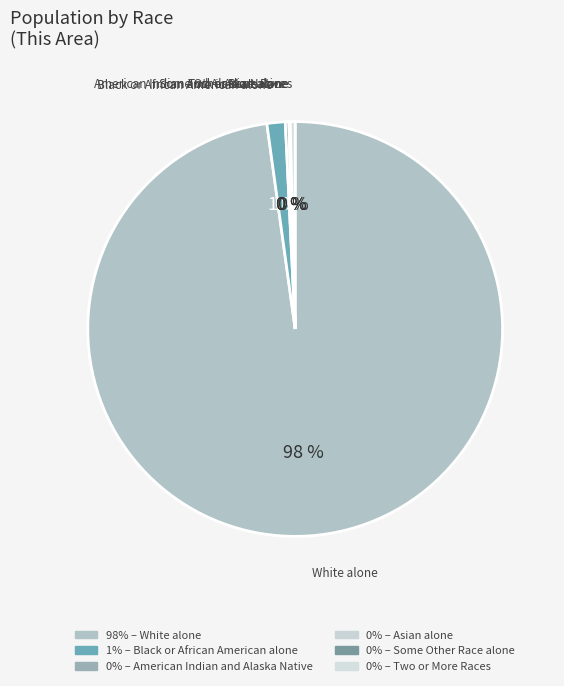

Which category has the biggest portion of the pie?

White alone